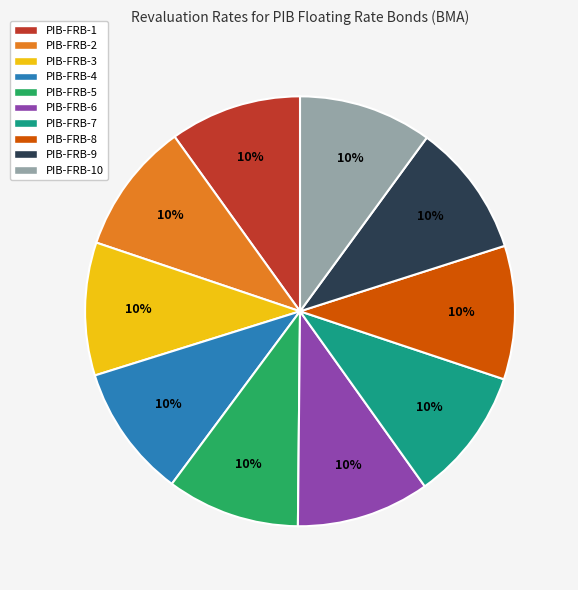

Is it true that PIB-FRB-2 is 10% of the pie?

True